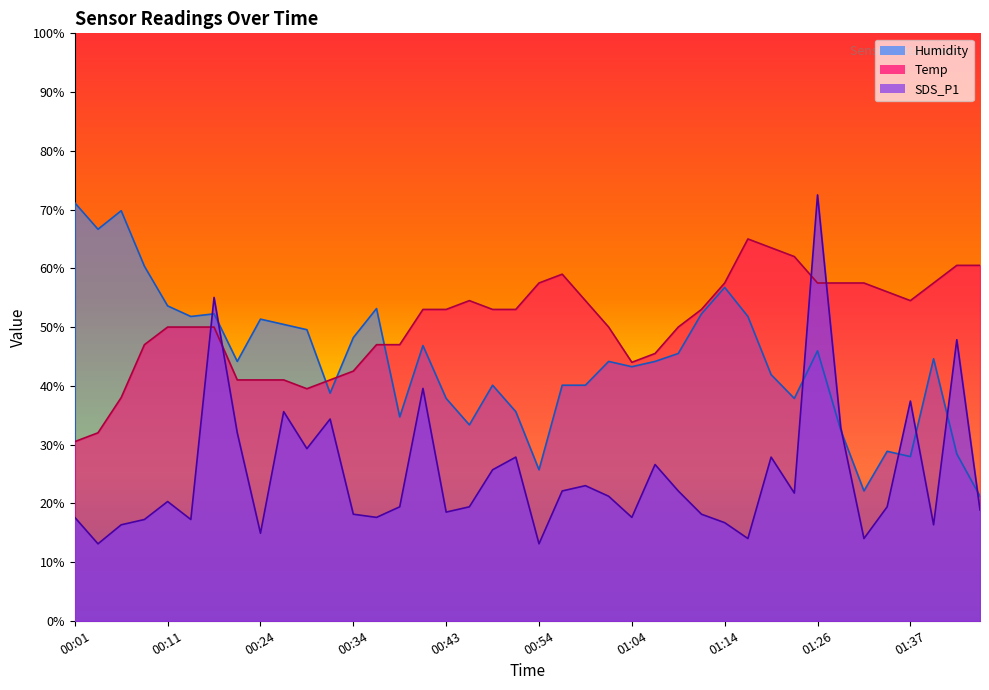

Rank the series at 01:02 from lowest to highest value.

SDS_P1, Humidity, Temp